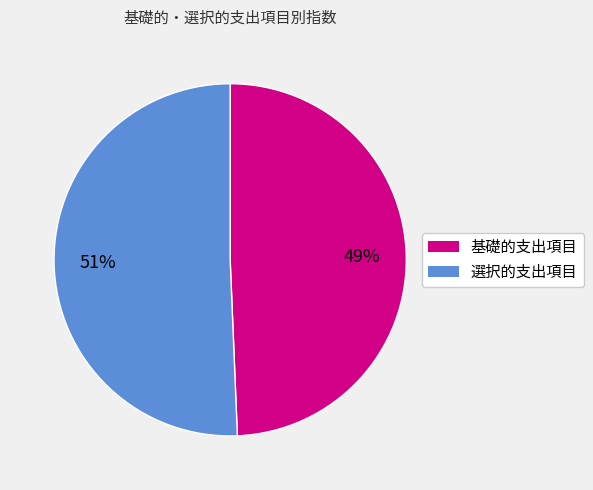

To the nearest percent, what is the average slice percentage?

50%